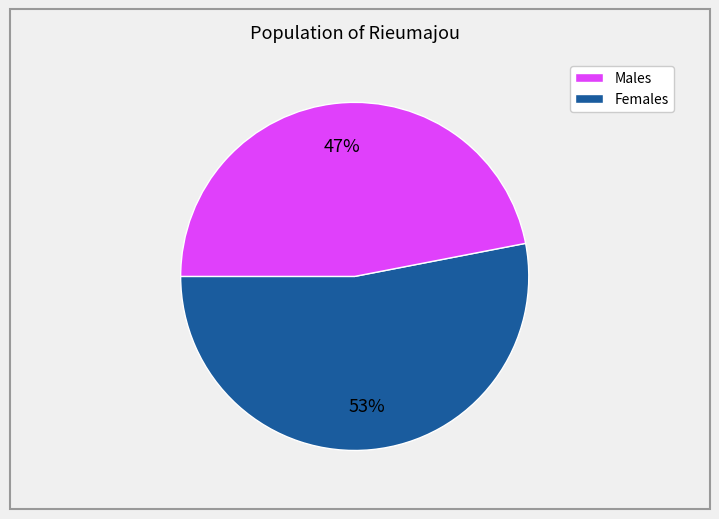

Is there a majority slice in this chart?

Yes